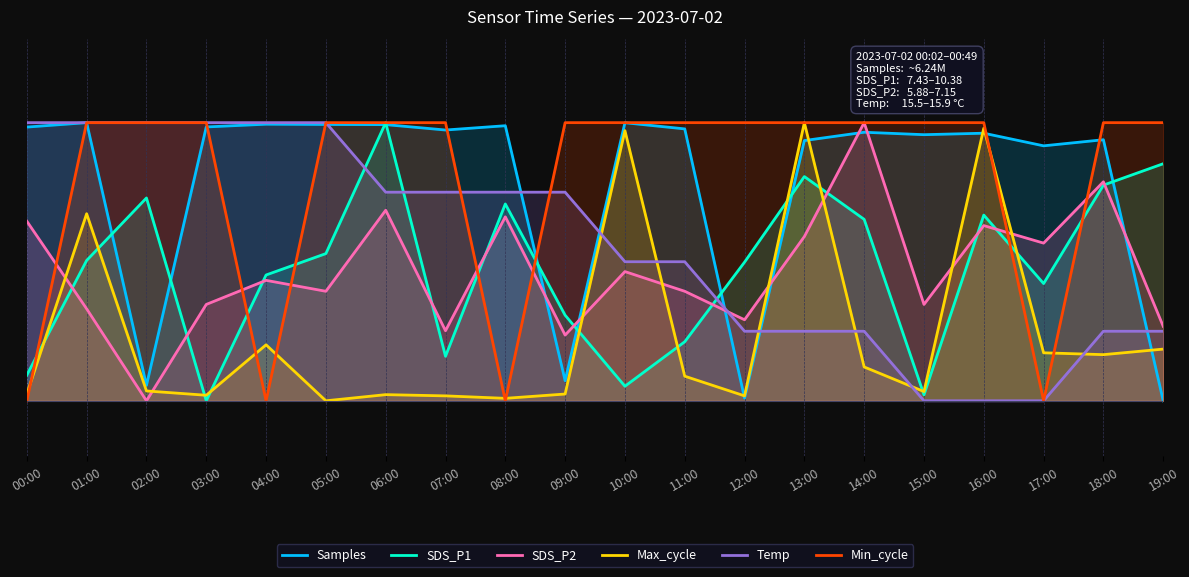

True or false: SDS_P2 has a value of 0.4 at 19:00.

False